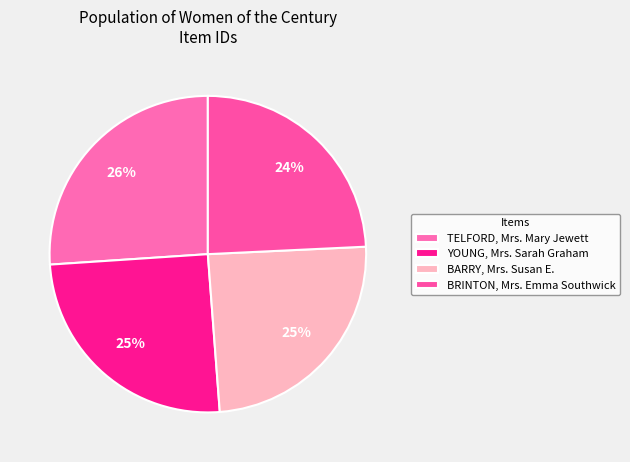

Rank the categories by value from highest to lowest.

TELFORD, Mrs. Mary Jewett, YOUNG, Mrs. Sarah Graham, BARRY, Mrs. Susan E., BRINTON, Mrs. Emma Southwick